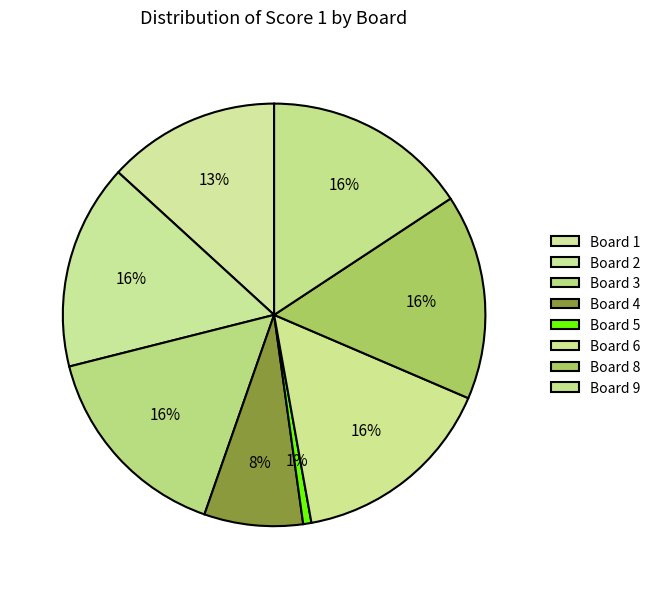

Is there any slice that represents more than half of the pie?

No